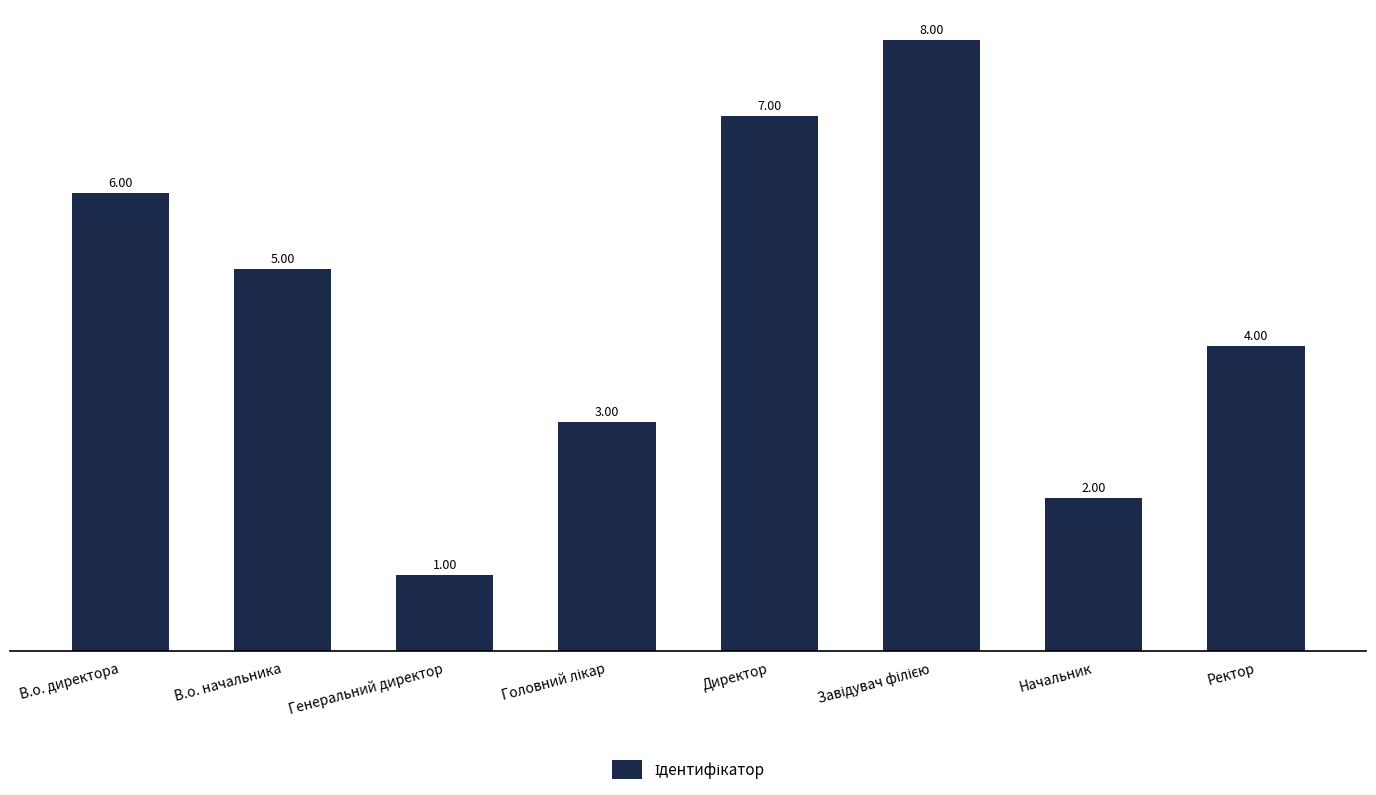

What is the label of the 4th bar from the right?

Директор